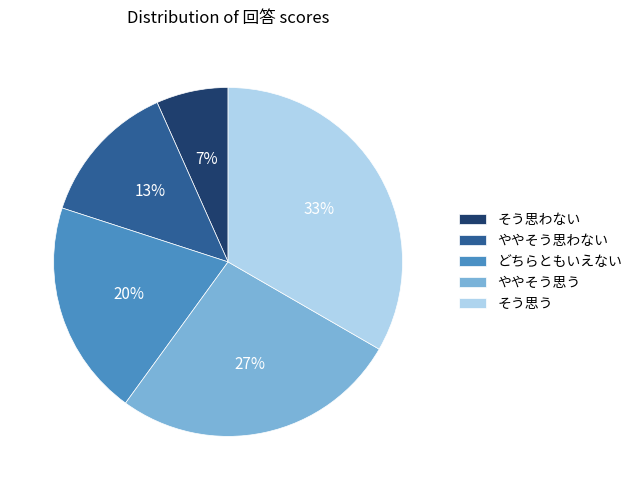

To the nearest percent, what is the combined percentage of そう思う and そう思わない?

40%